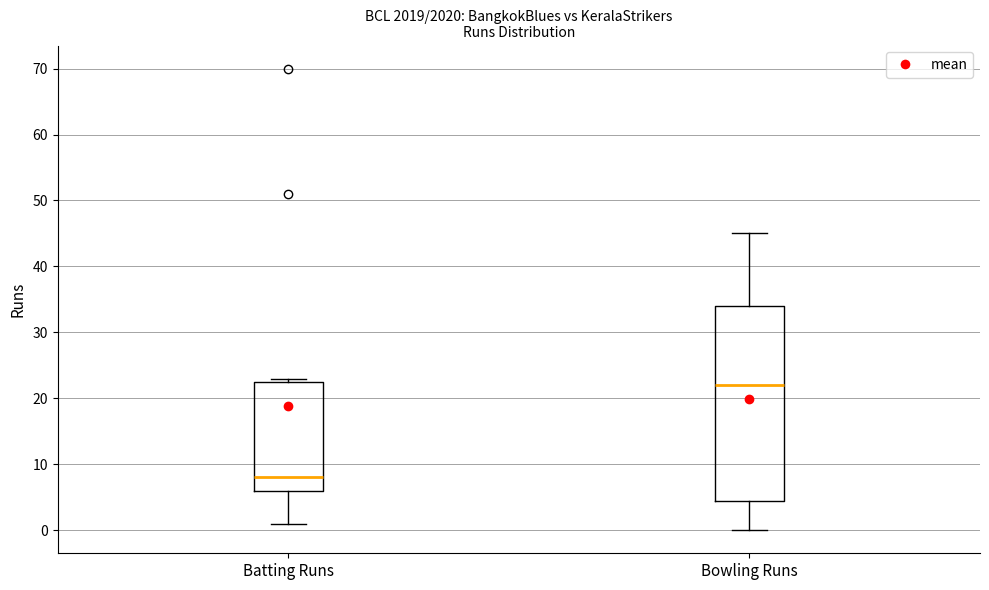

Reading left to right, read every box against the y-axis: the position of its median line, the range the box covers, and the ends of its whiskers. The values are not printed on the chart, so give them approximately, as read against the axis.

Batting Runs: median 8, box 6 to 23, whiskers 1 to 23 (just above the box's upper edge)
Bowling Runs: median 22, box 5 to 34, whiskers 0 to 45